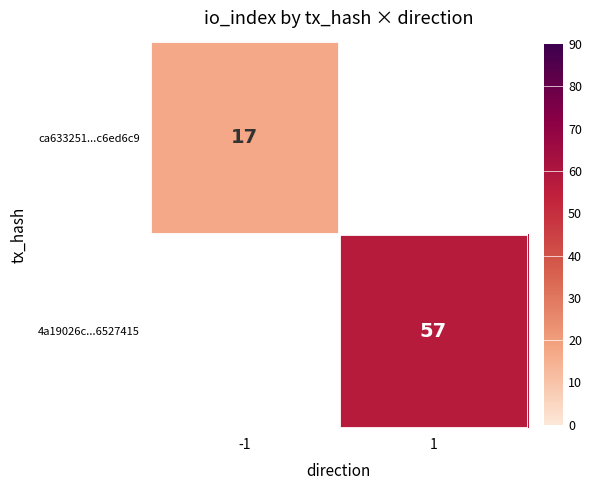

Which label corresponds to the largest value in the chart?

1